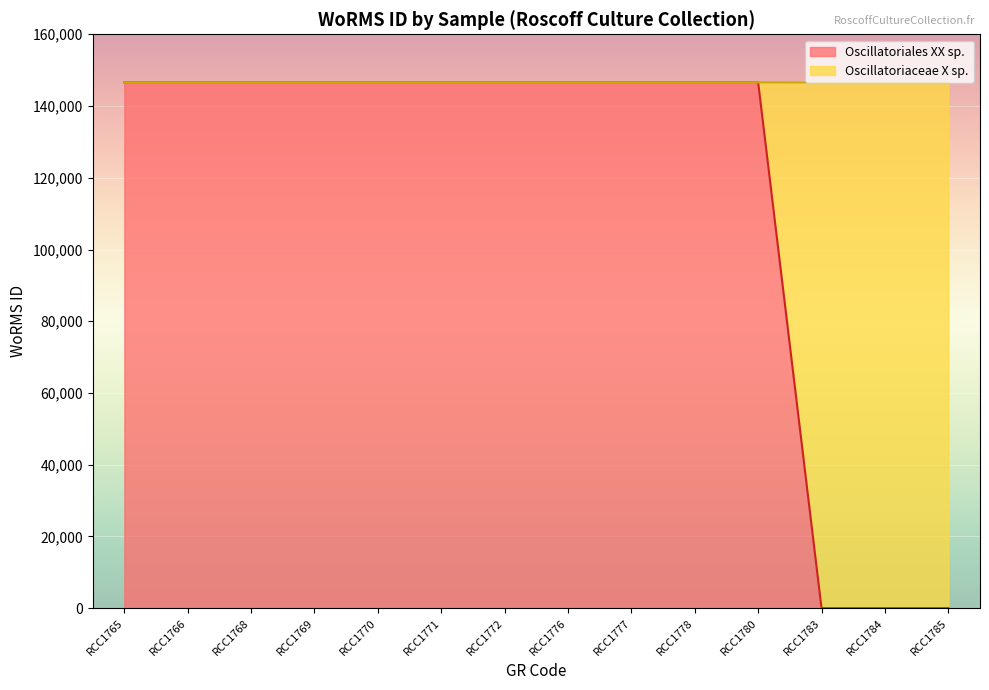

Rank the categories by value from lowest to highest.

RCC1783, RCC1784, RCC1785, RCC1765, RCC1766, RCC1768, RCC1769, RCC1770, RCC1771, RCC1772, RCC1776, RCC1777, RCC1778, RCC1780